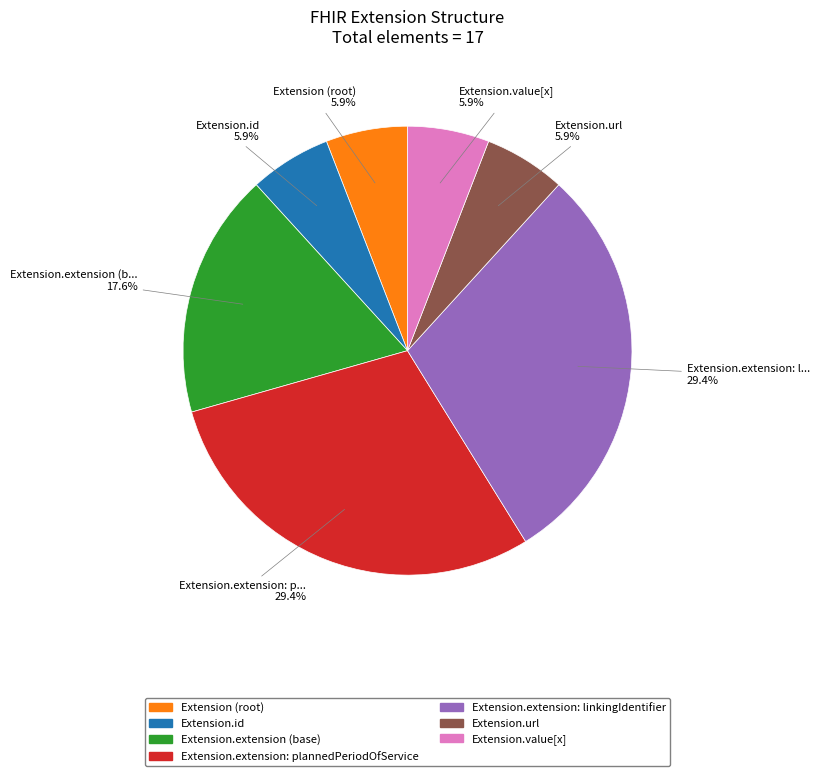

Is there any slice that represents more than half of the pie?

No